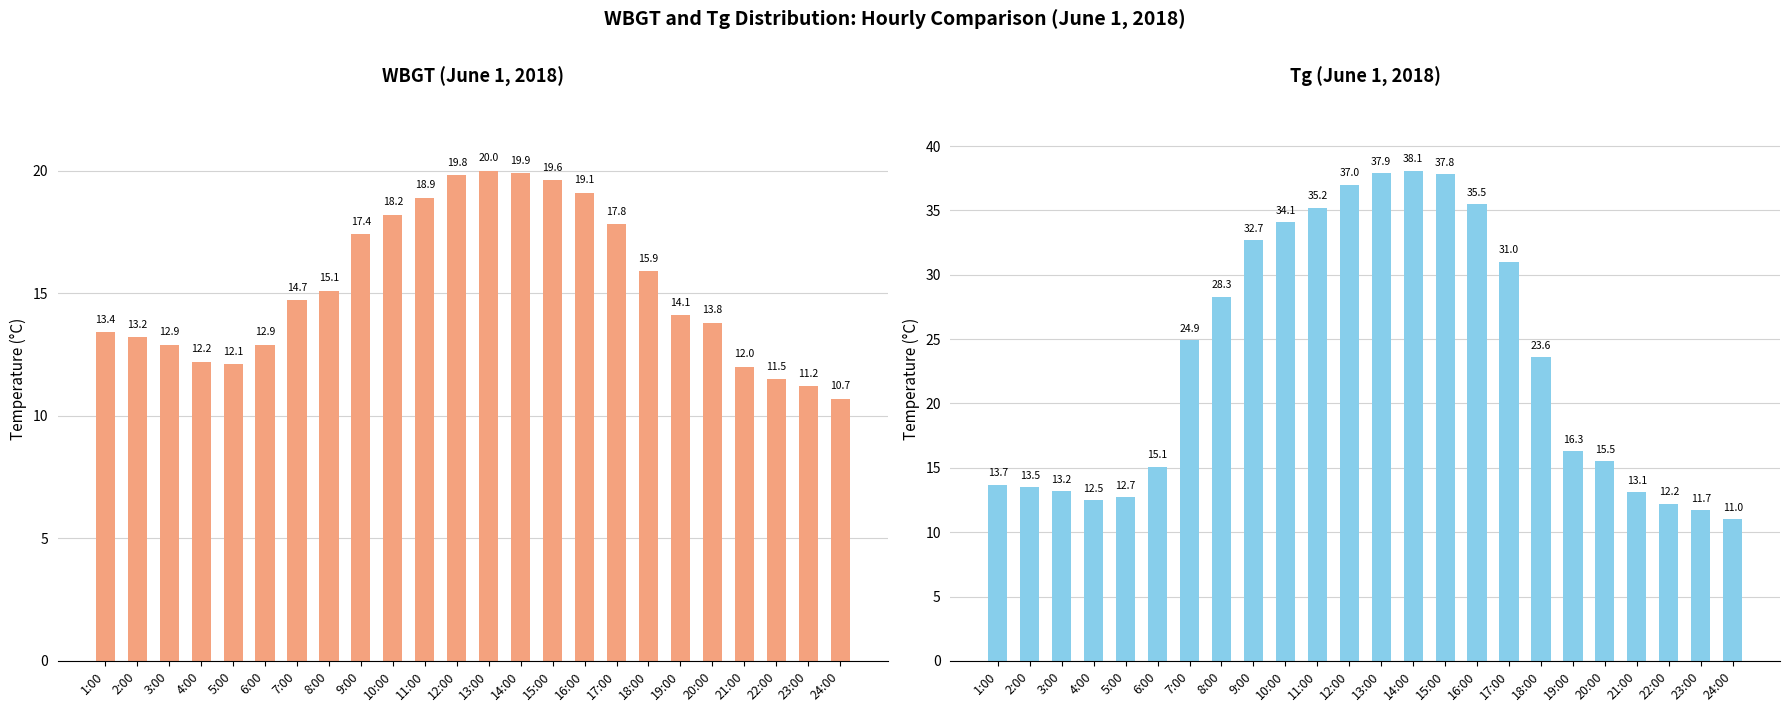

What is the value of the WBGT bar at the 24th from the left?

10.7